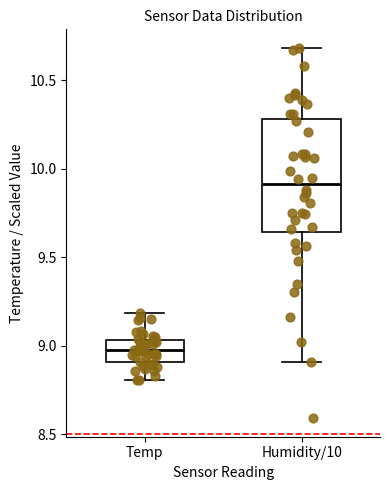

Which box's median line is the highest?

Humidity/10